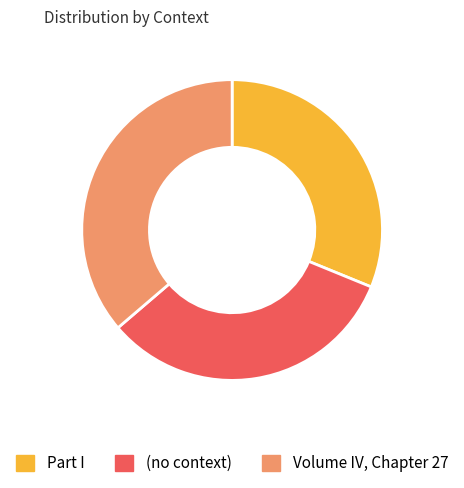

Which slice is the smallest?

Part I